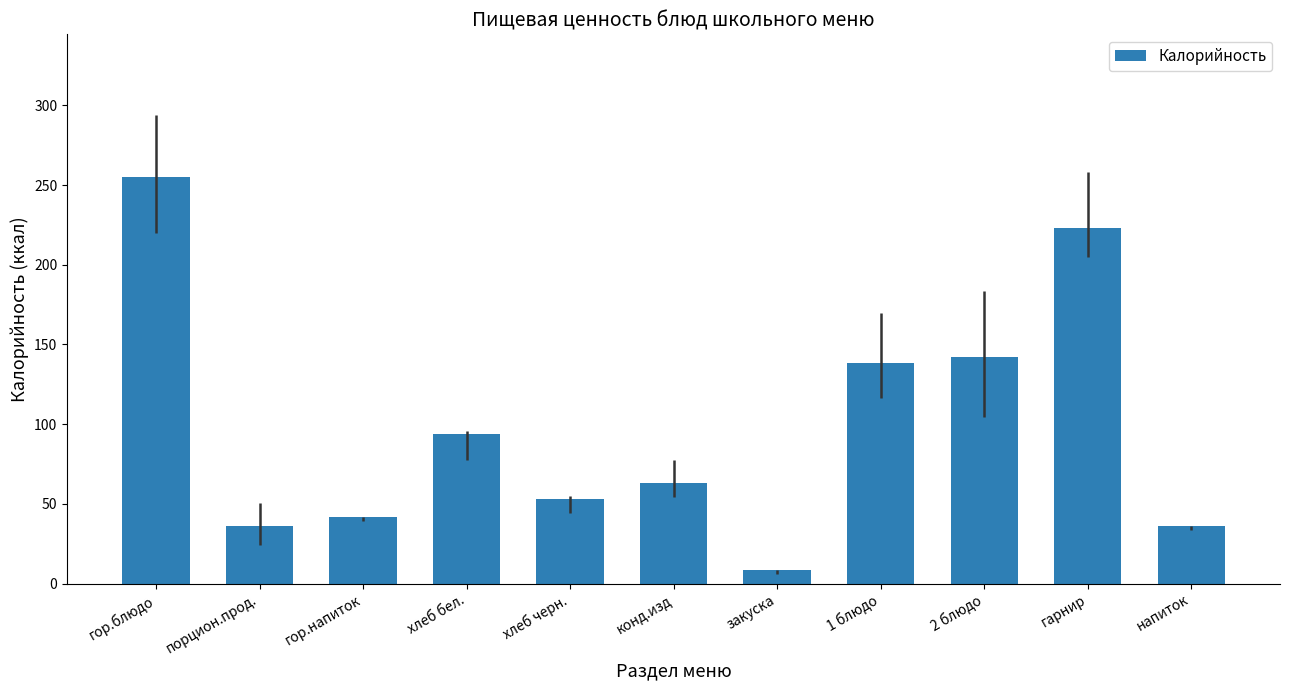

What position from the right is хлеб черн.?

7